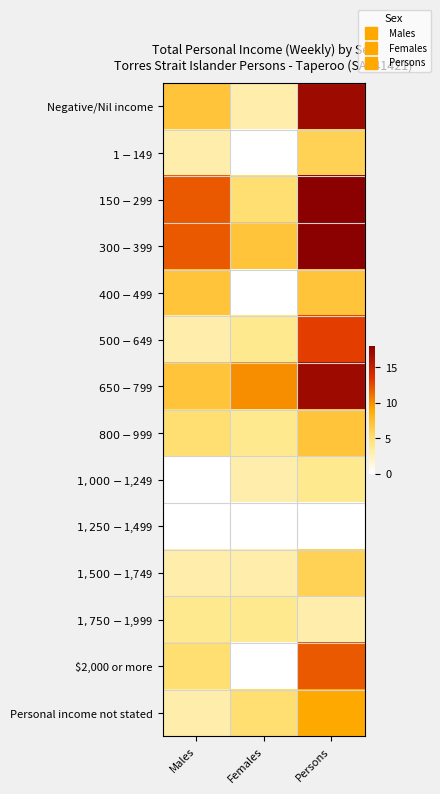

Which has a higher value, Females or Males?

Males